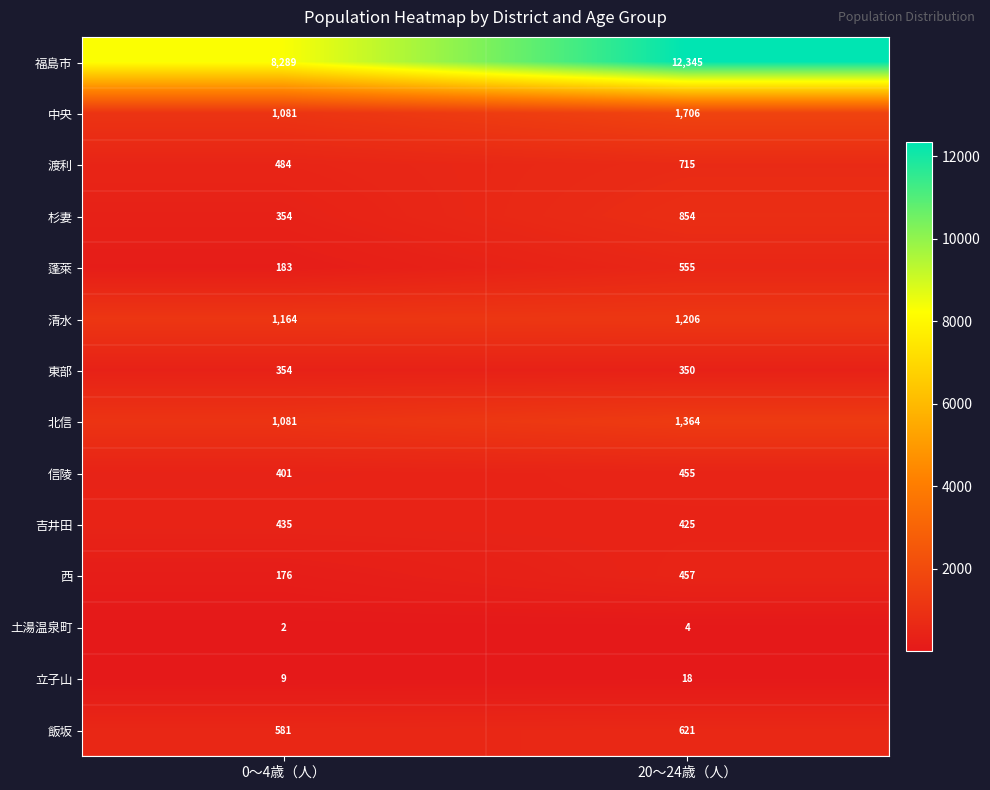

Which series has the widest spread of values?

福島市